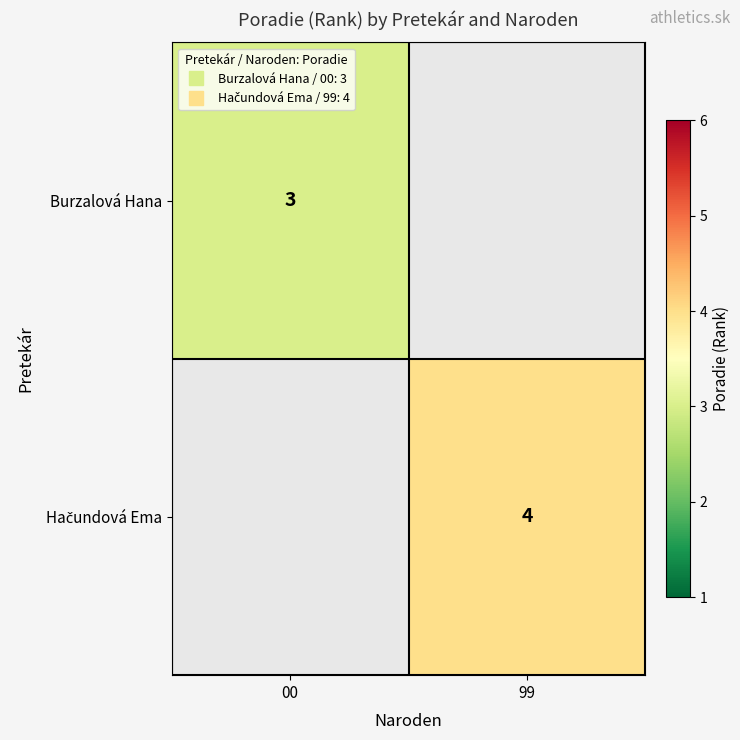

Which category has the highest value in the Hačundová Ema series?

00